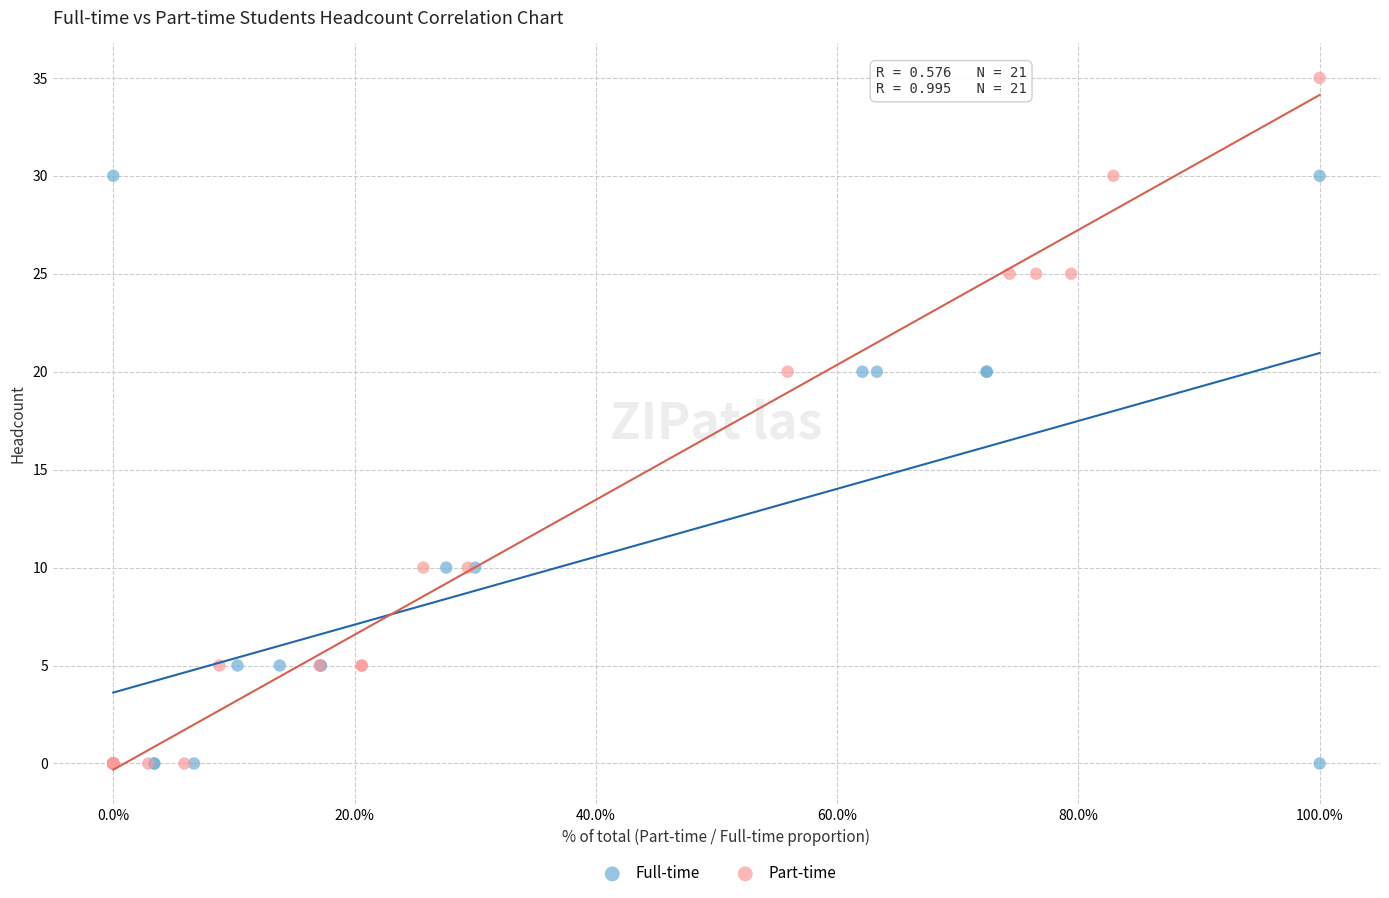

Which series contains the highest Y value?

Part-time